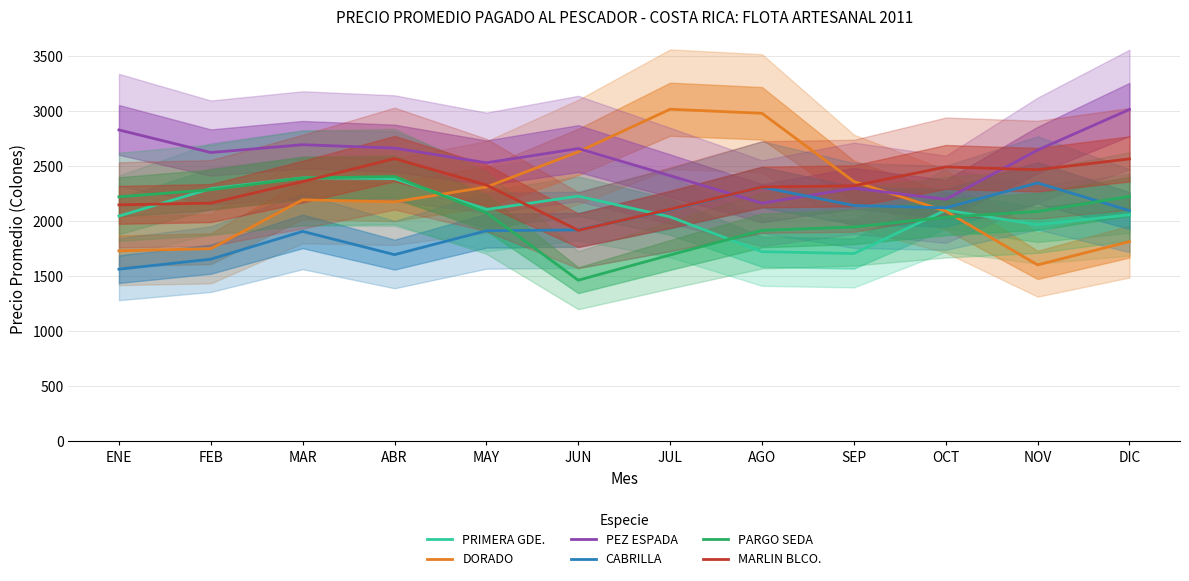

What is the sum of all PARGO SEDA values?

24749